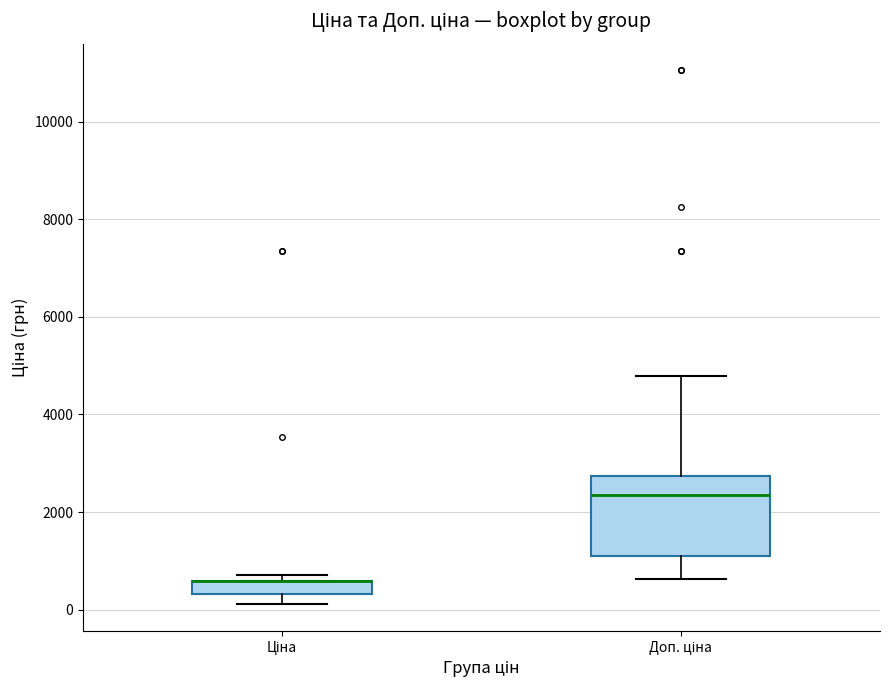

Where is the lower edge of the box for Доп. ціна on the y-axis? The values are not printed on the chart, so give them approximately, as read against the axis.

1000